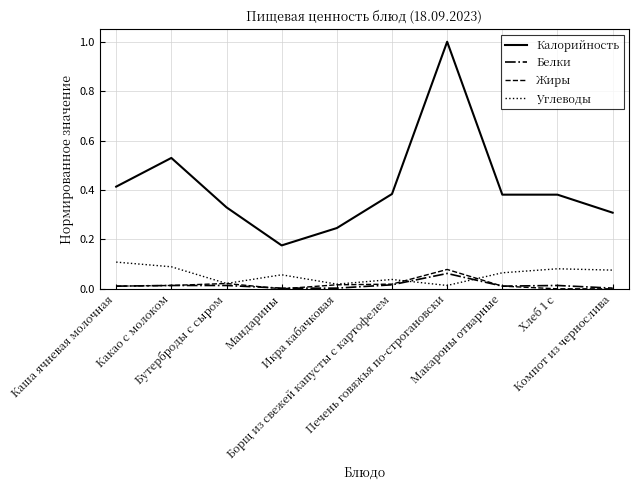

Which series has the largest range (max minus min)?

Калорийность